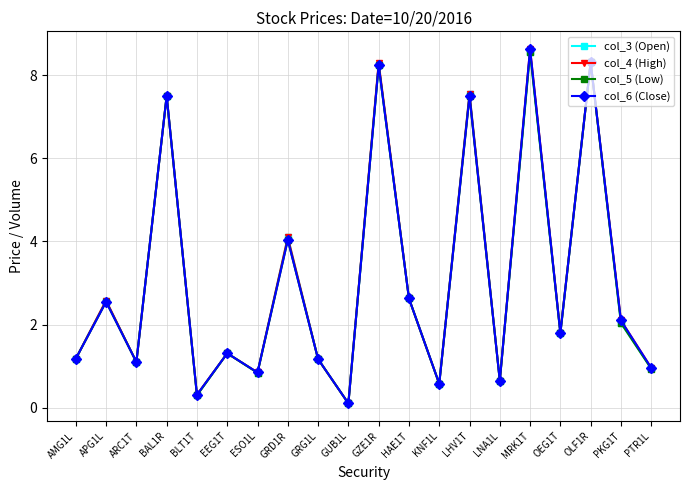

What is the difference between the second highest and second lowest values in the col_3 (Open) series?

8.0